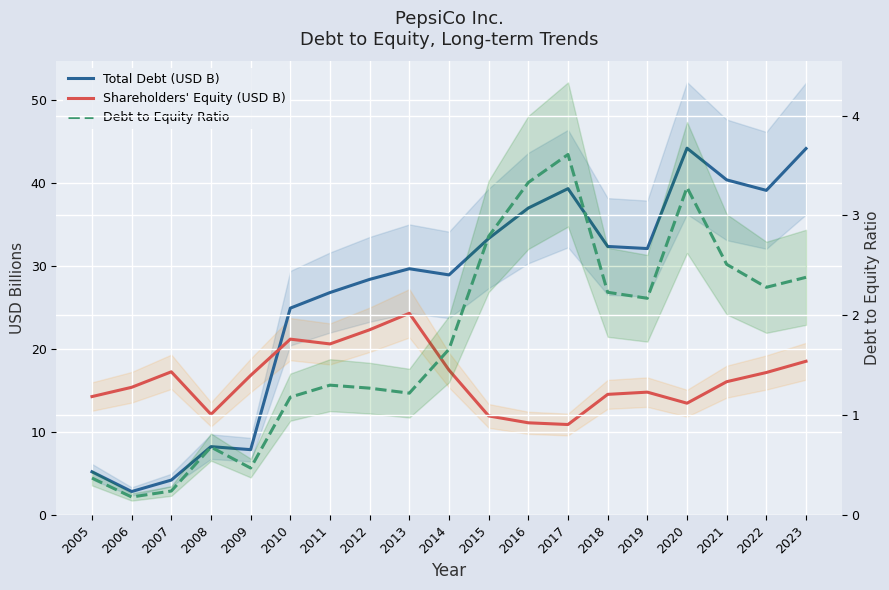

What is the sum of all Total Debt (USD B) values?

508.4